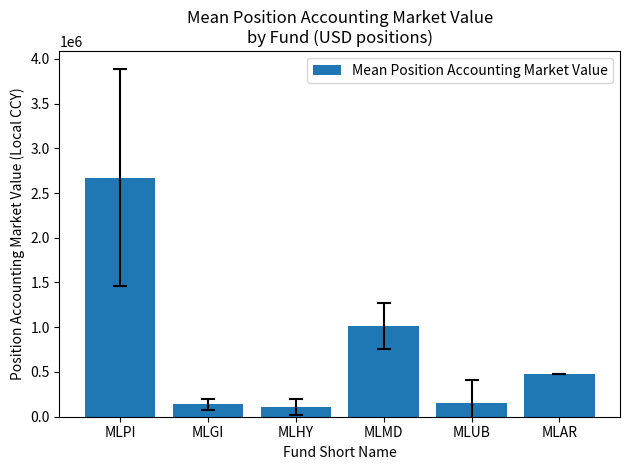

What is the difference between the values at MLAR and MLUB?

320406.3